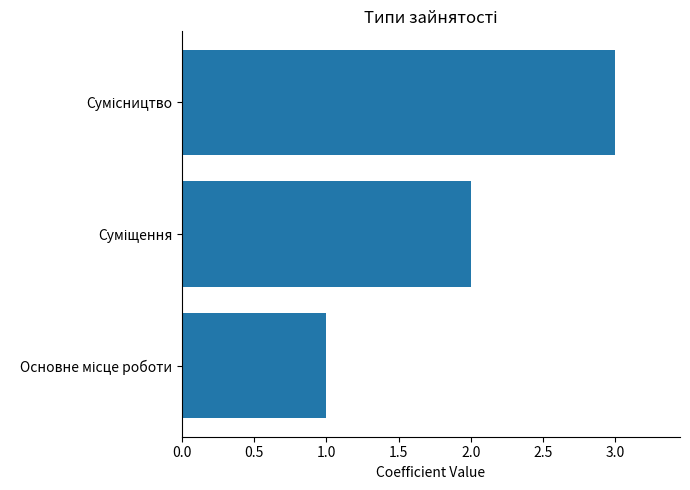

What is the greatest value displayed?

3